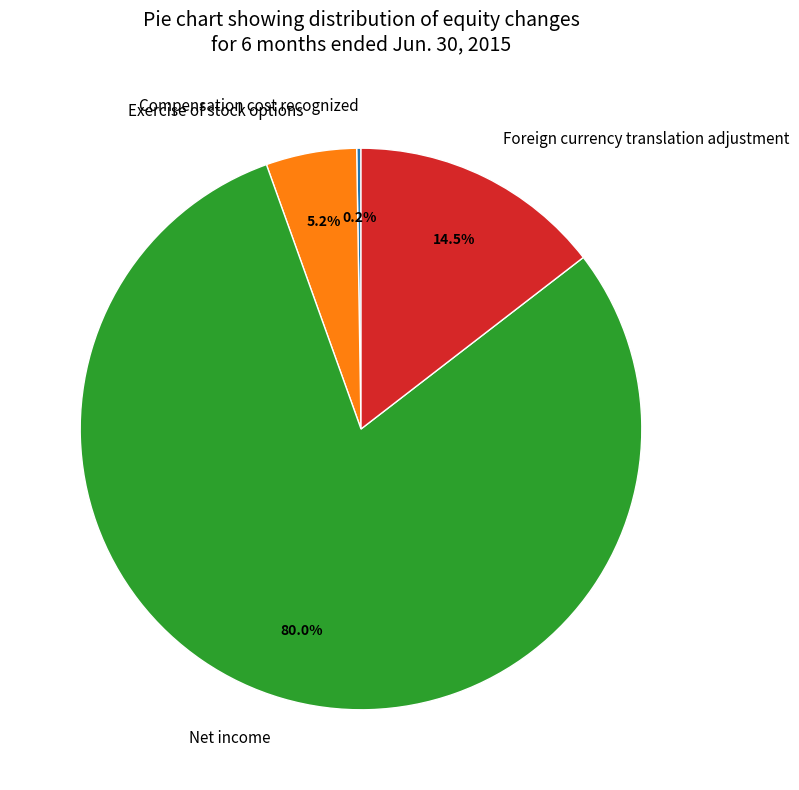

Which category has the biggest portion of the pie?

Net income